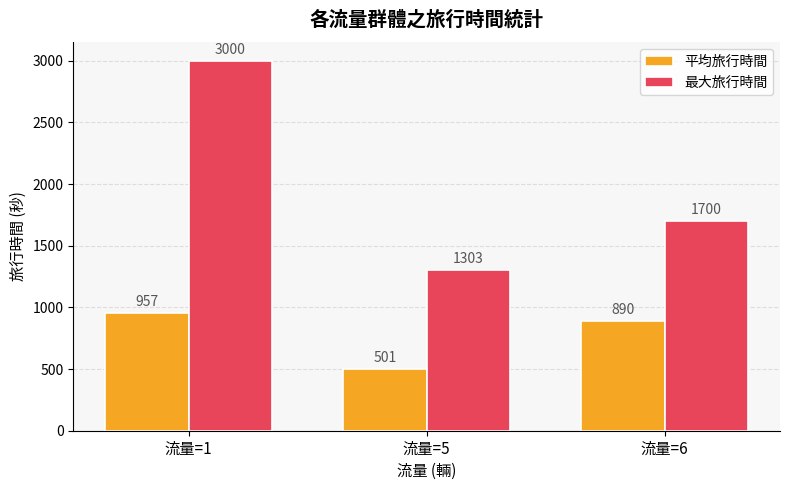

Is it true that 平均旅行時間 equals 889.5 at 流量=6?

True